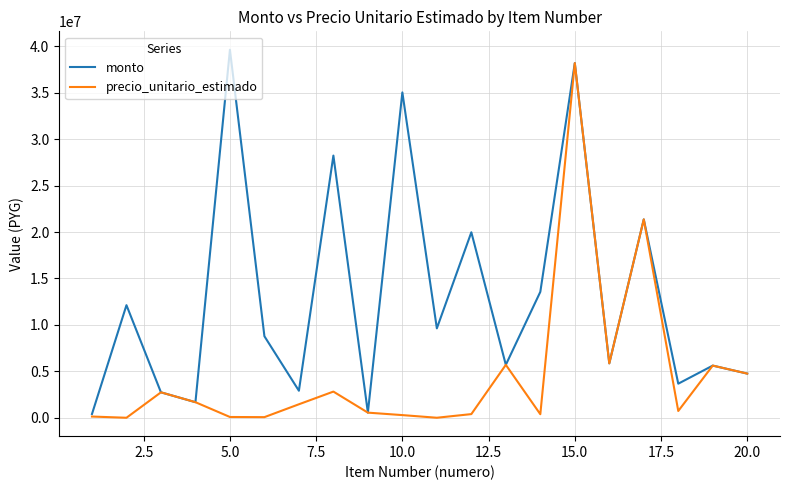

What are all the series names shown in the legend?

monto, precio_unitario_estimado